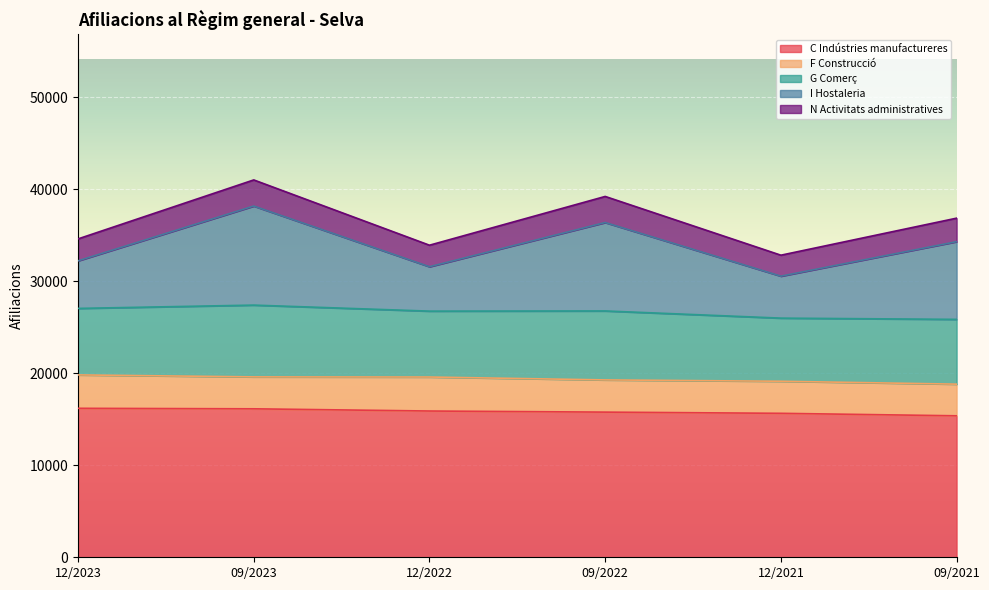

What position from the right is 09/2021?

1